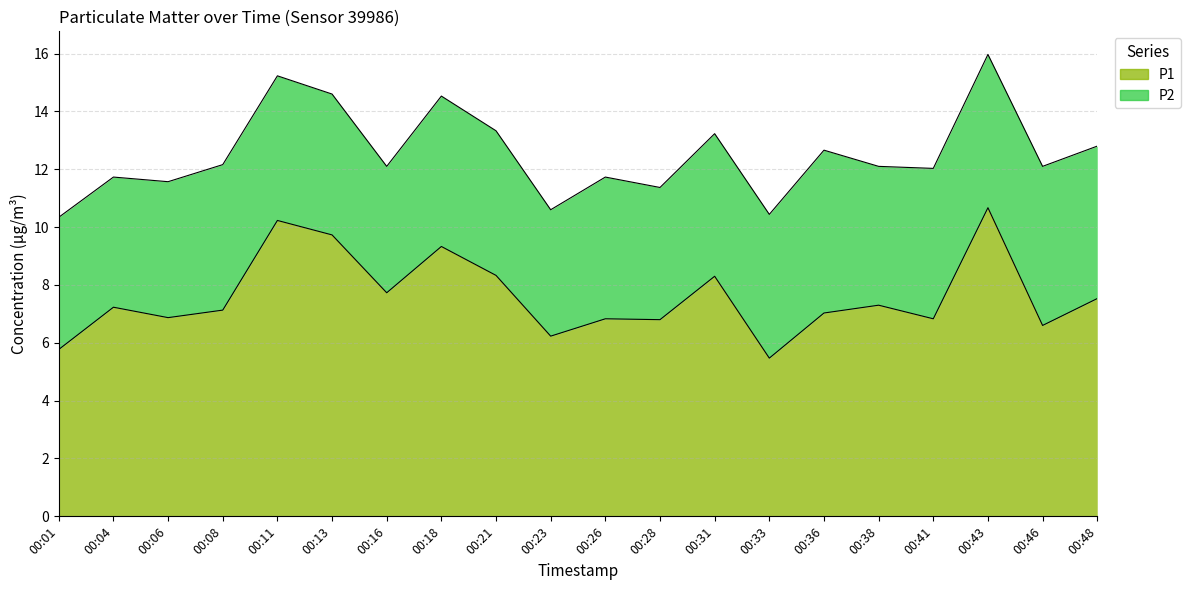

What is the value of the 4th point from the left?

7.1